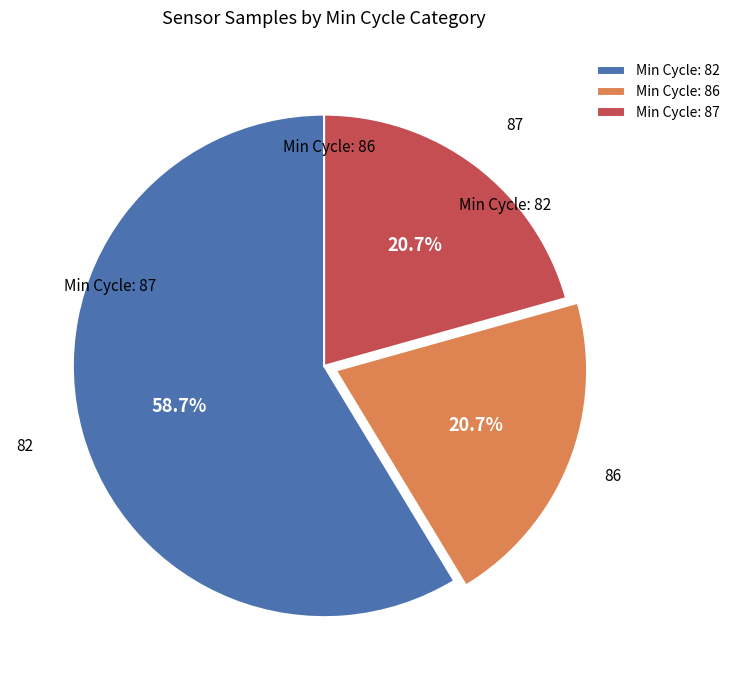

Is Min Cycle: 87 the majority of the pie?

No